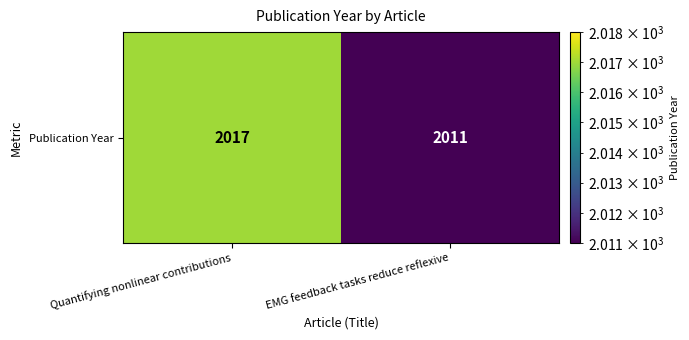

What value does the data have at Quantifying nonlinear contributions?

2017